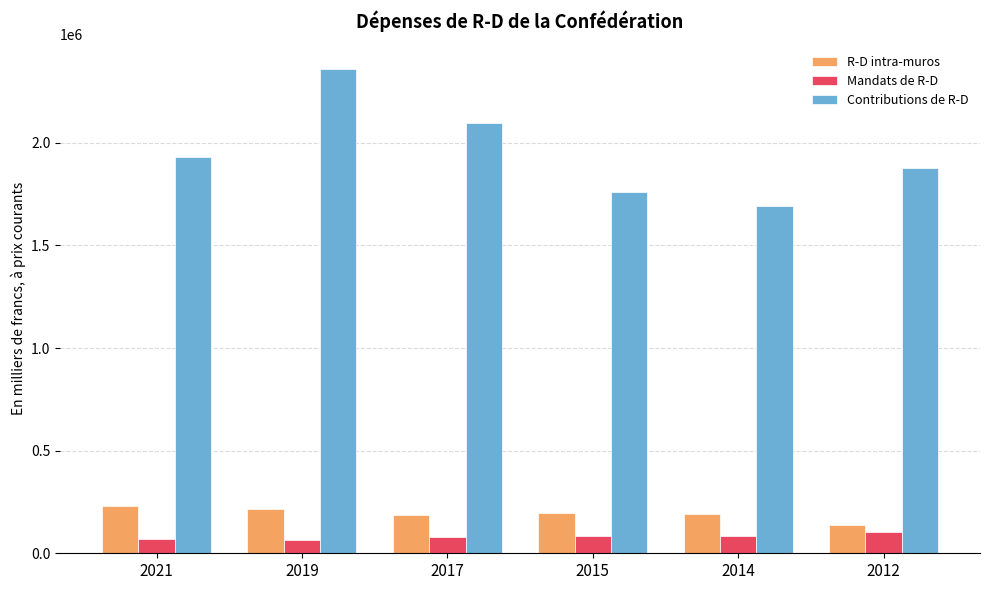

What are all the series names shown in the legend?

R-D intra-muros, Mandats de R-D, Contributions de R-D